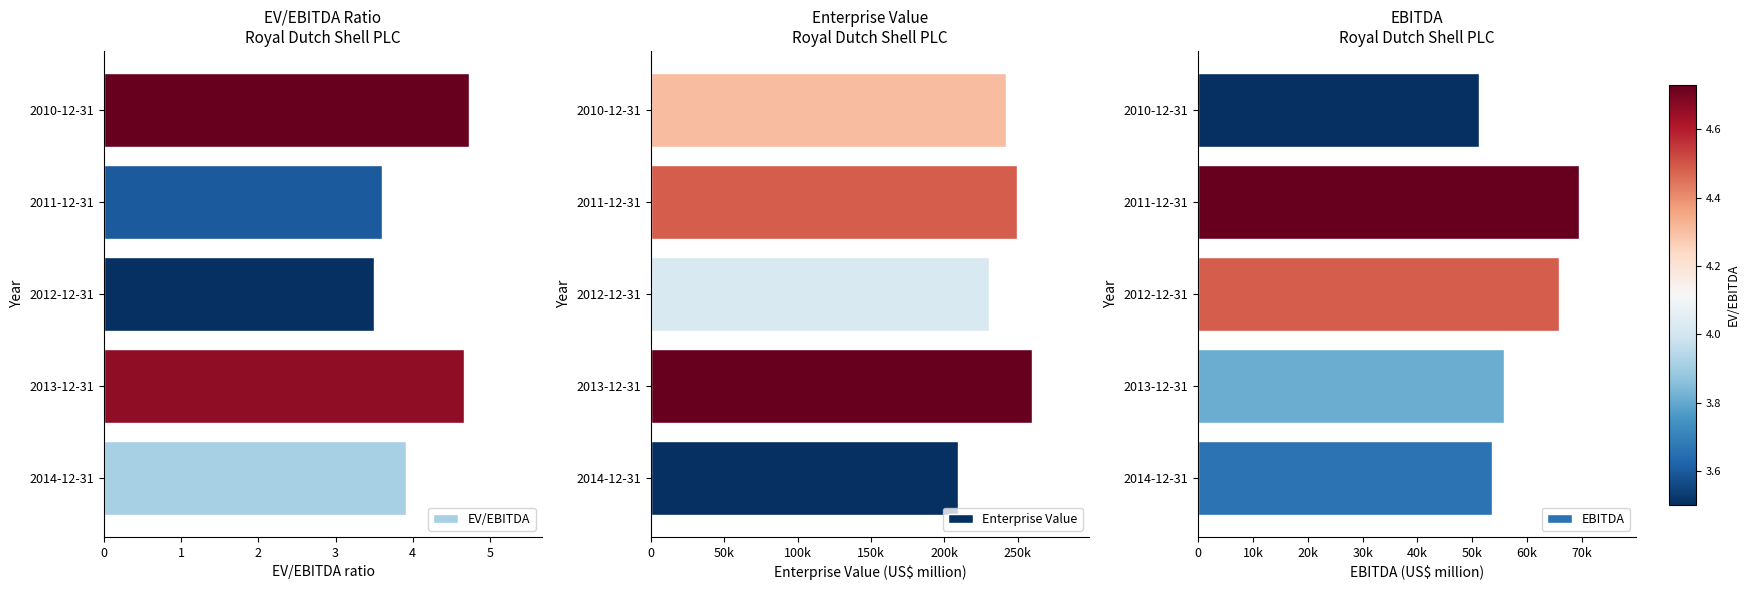

How many bars are there in each group?

3